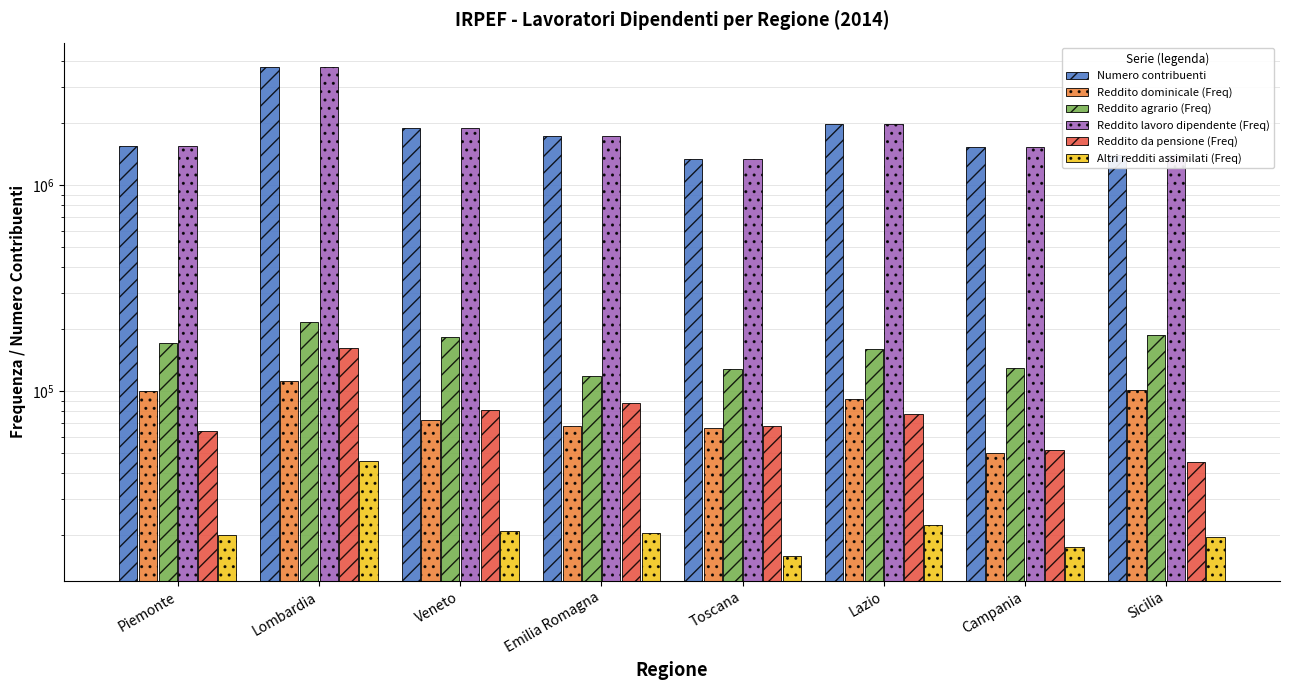

How many groups of bars are there?

8